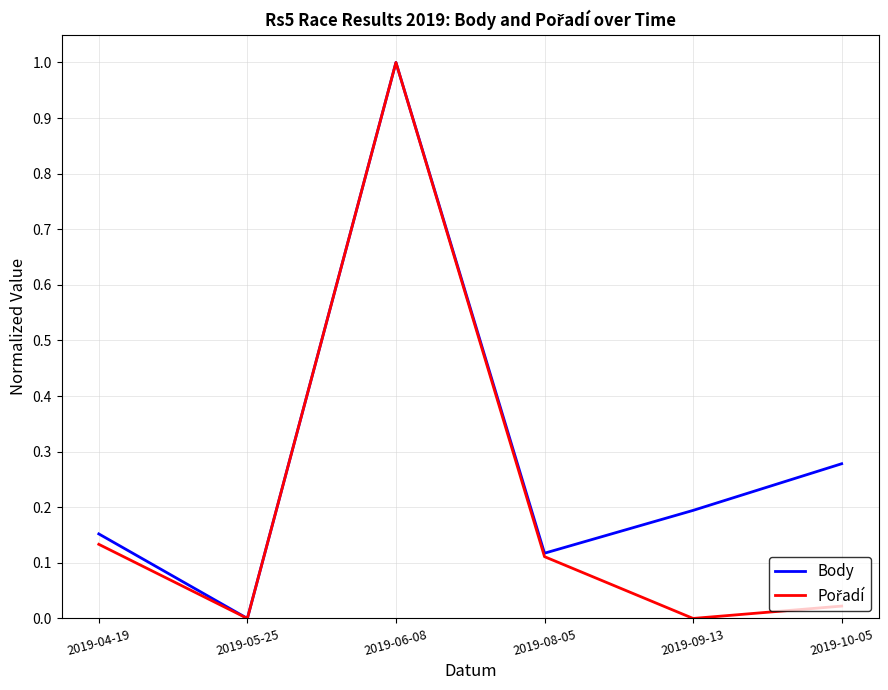

Does the chart have visible grid lines?

Yes